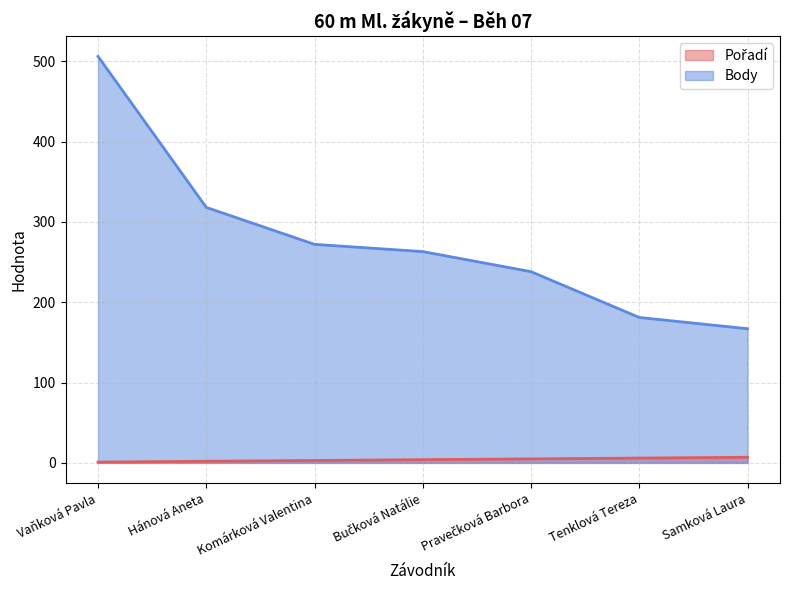

How many Pořadí values are between 2 and 6?

5